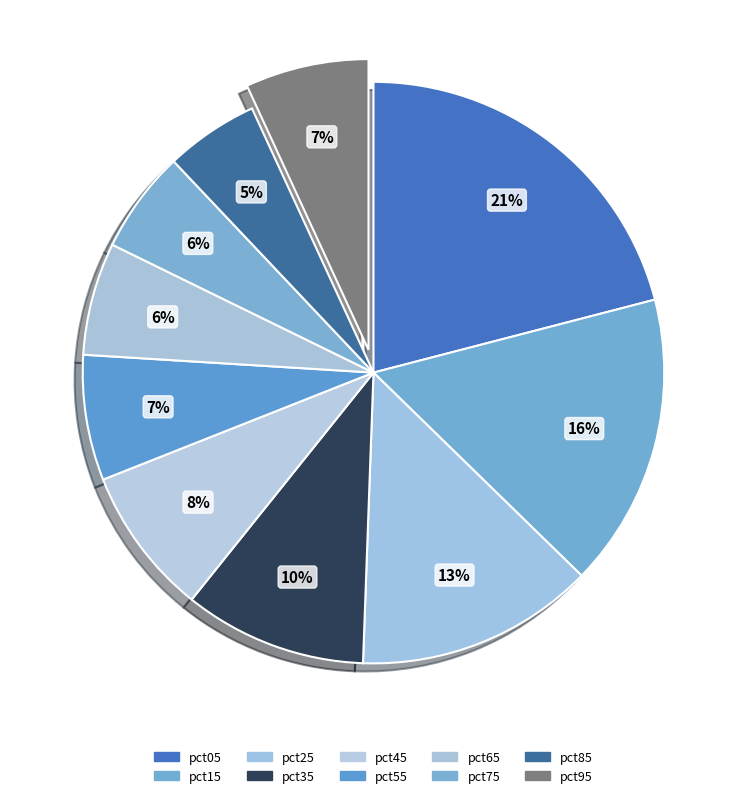

The pct95 slice represents 7% of the pie. True or false?

True